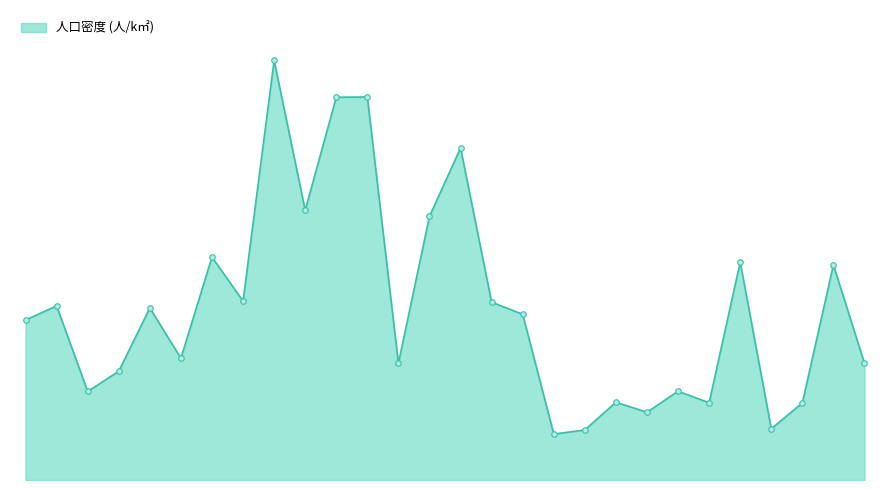

What is the label of the 24th point from the right?

県央地域